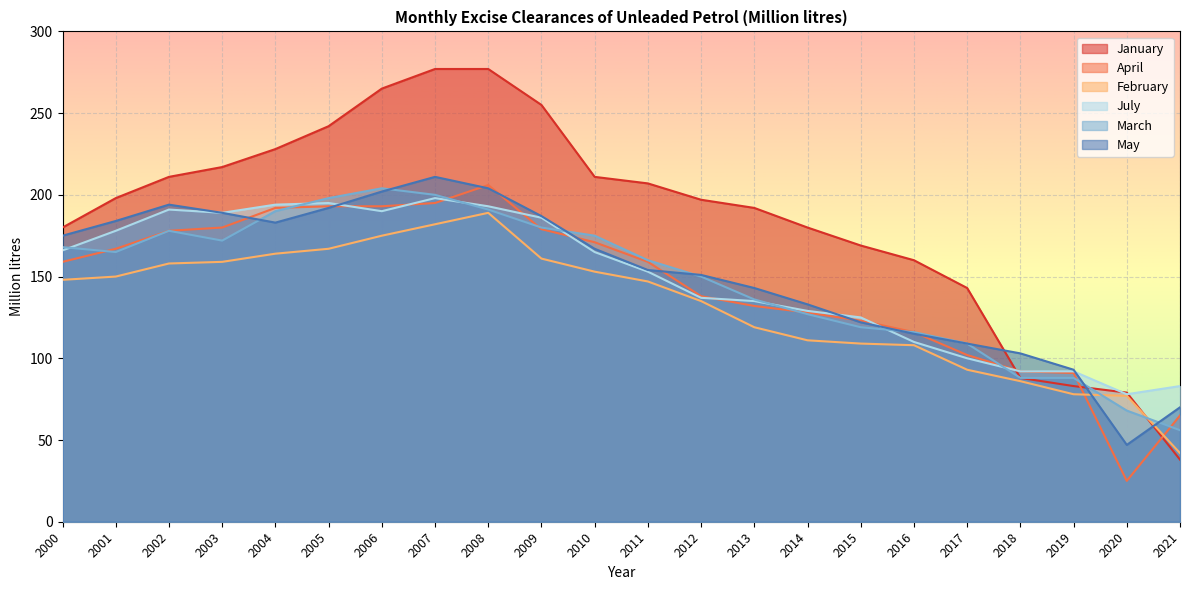

The value of March at 2018 is 88. True or false?

True